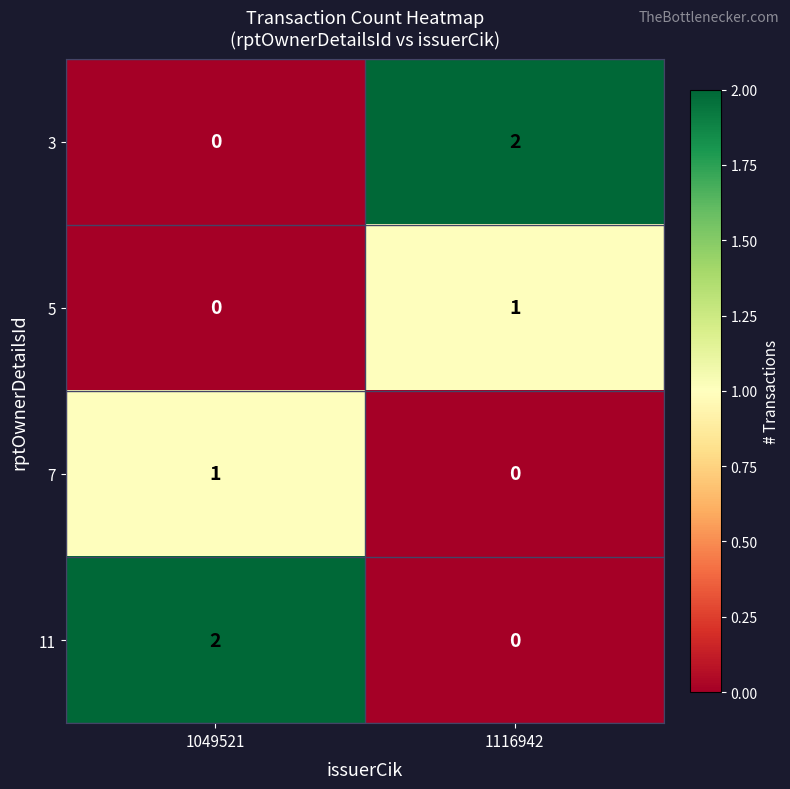

At how many categories does at least one series exceed 1?

2